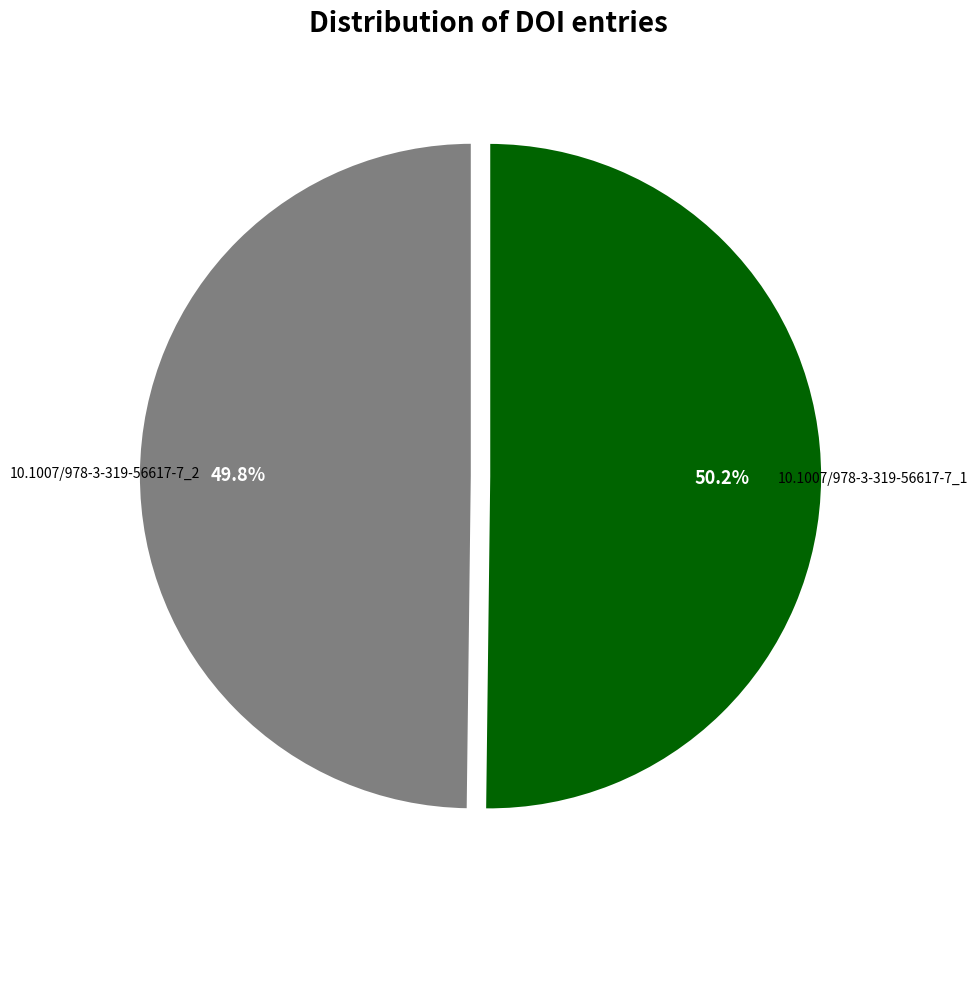

Is there any slice that represents more than half of the pie?

Yes